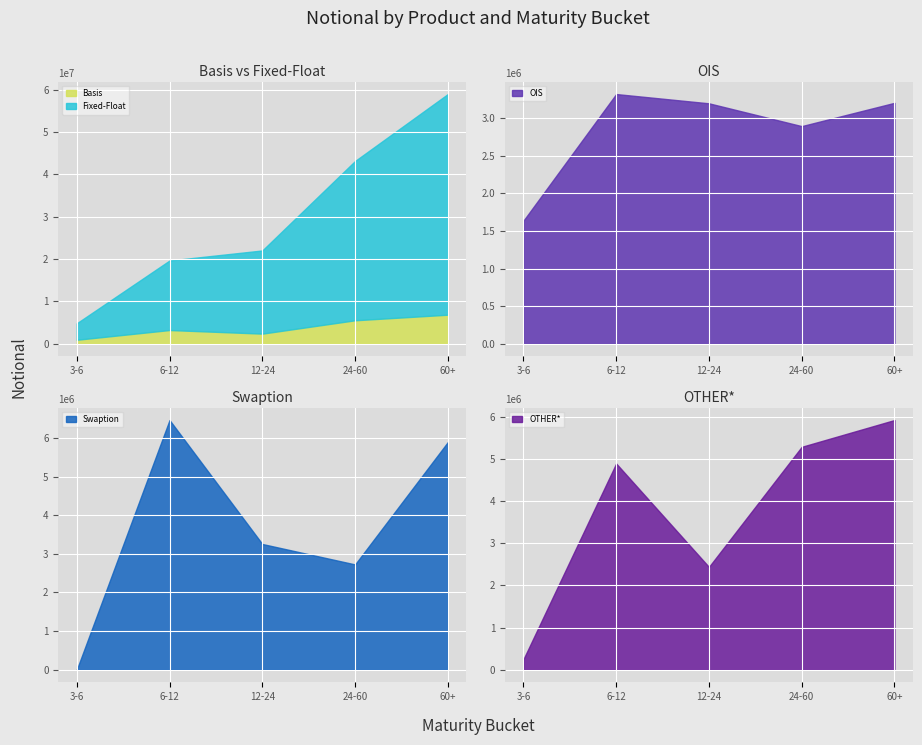

What is the label of the 2nd point from the left?

6-12